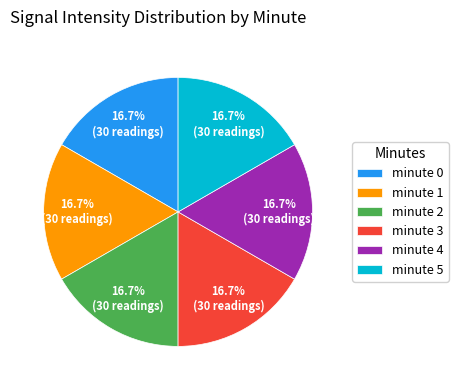

Count the number of slices in the pie.

6